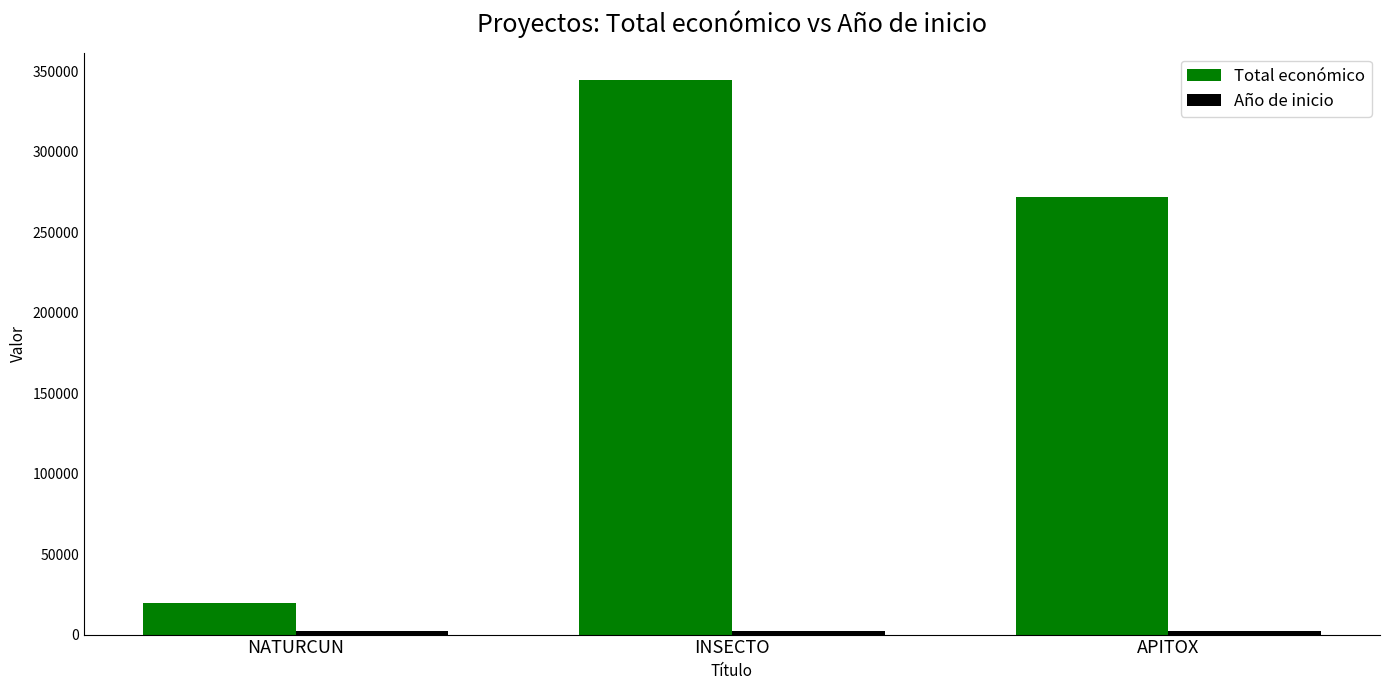

True or false: Total económico has a value of 437993 at APITOX.

False